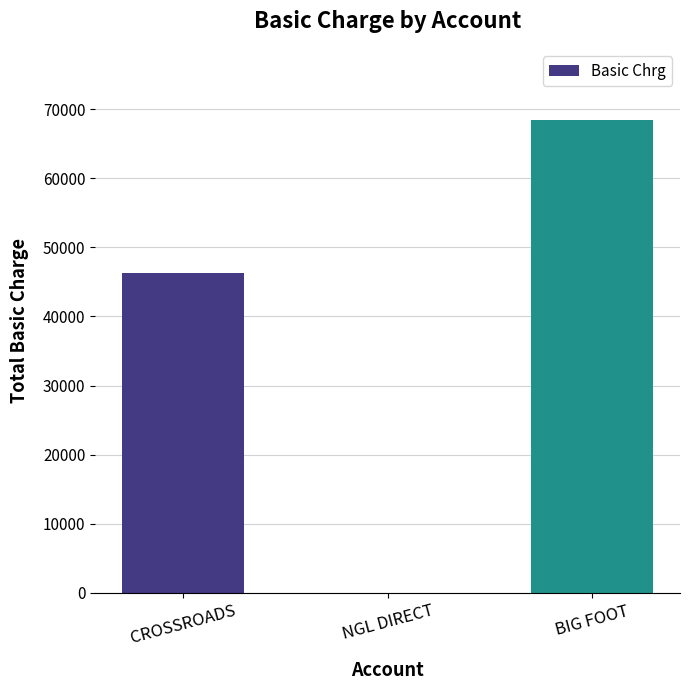

Between CROSSROADS and BIG FOOT, which is larger?

BIG FOOT